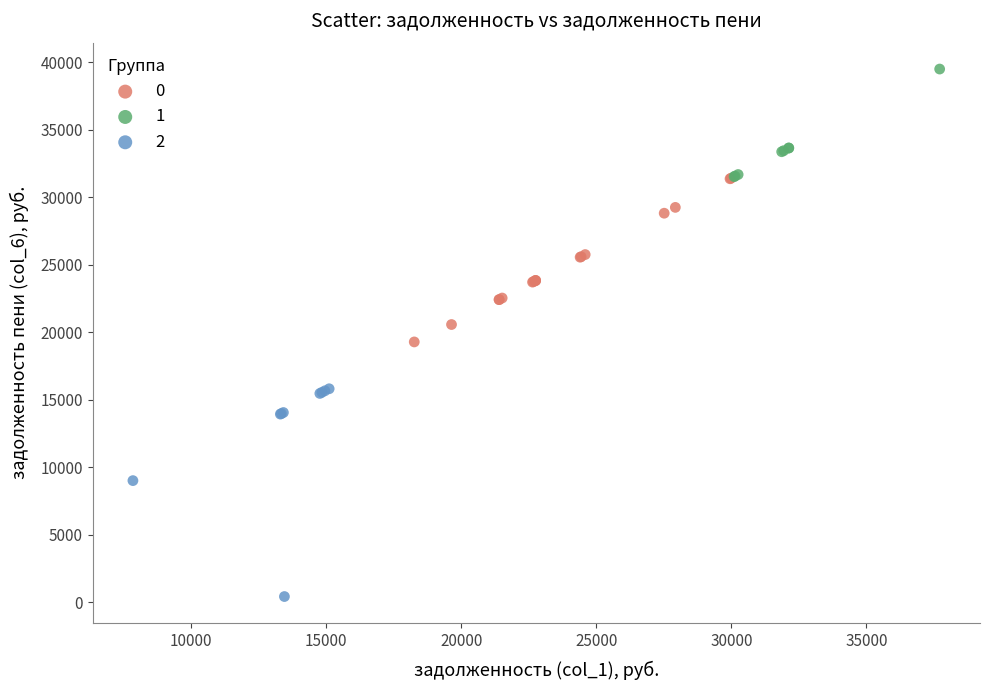

Which series contains the highest Y value?

1